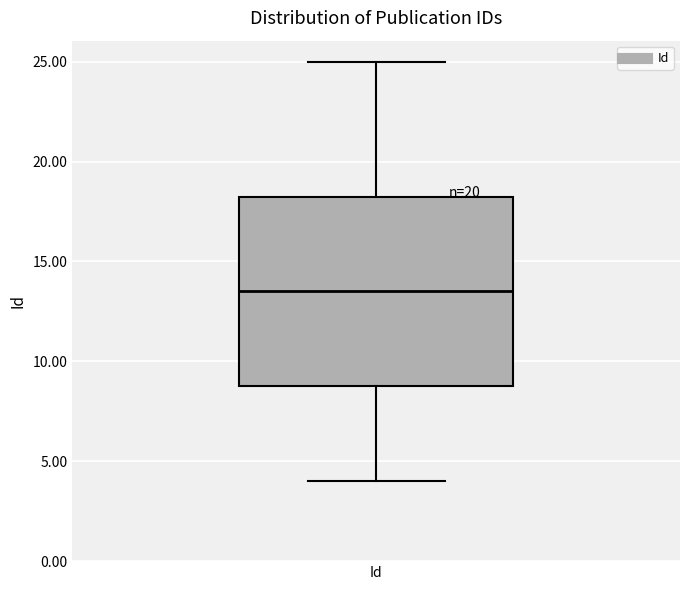

Where does the median line of the box for Id sit on the y-axis? The values are not printed on the chart, so give them approximately, as read against the axis.

13.5